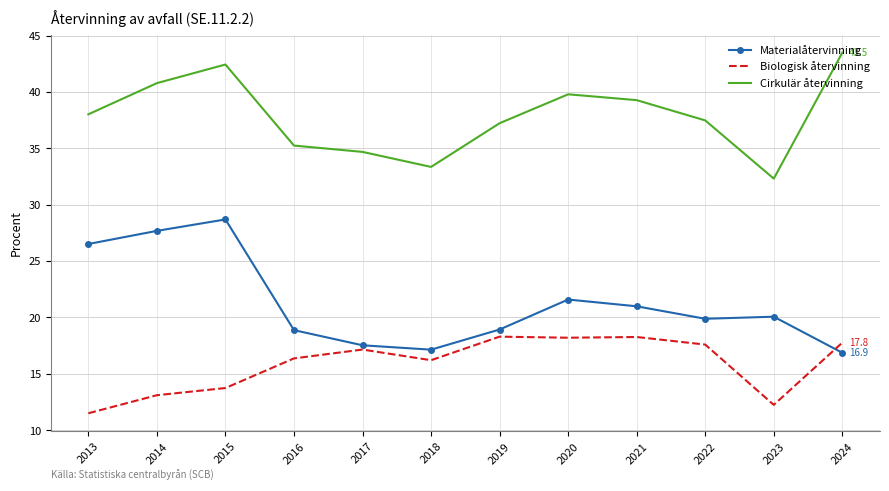

What is the average value of the Cirkulär återvinning series?

37.8